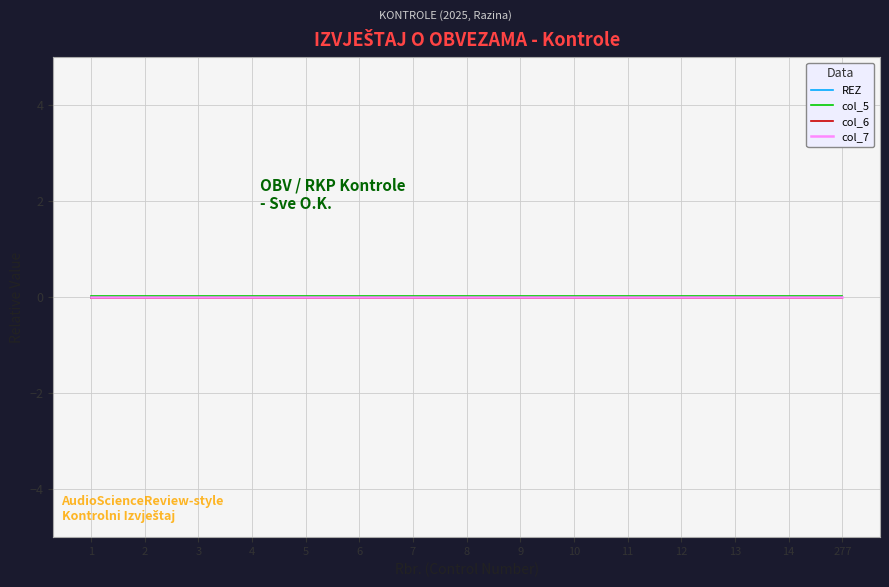

True or false: col_6 has a value of -0.0 at 7.

True